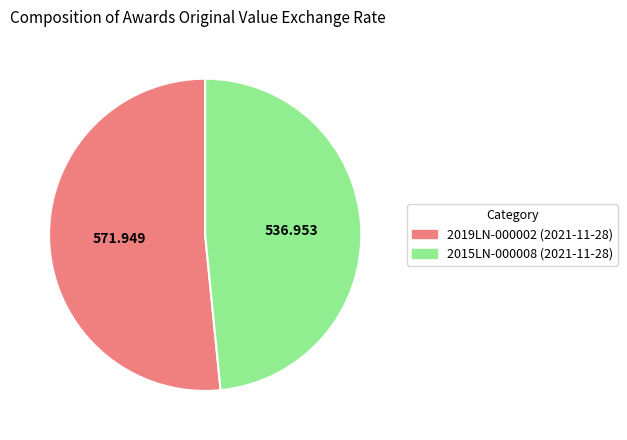

Which slice is the largest?

2019LN-000002 (2021-11-28)